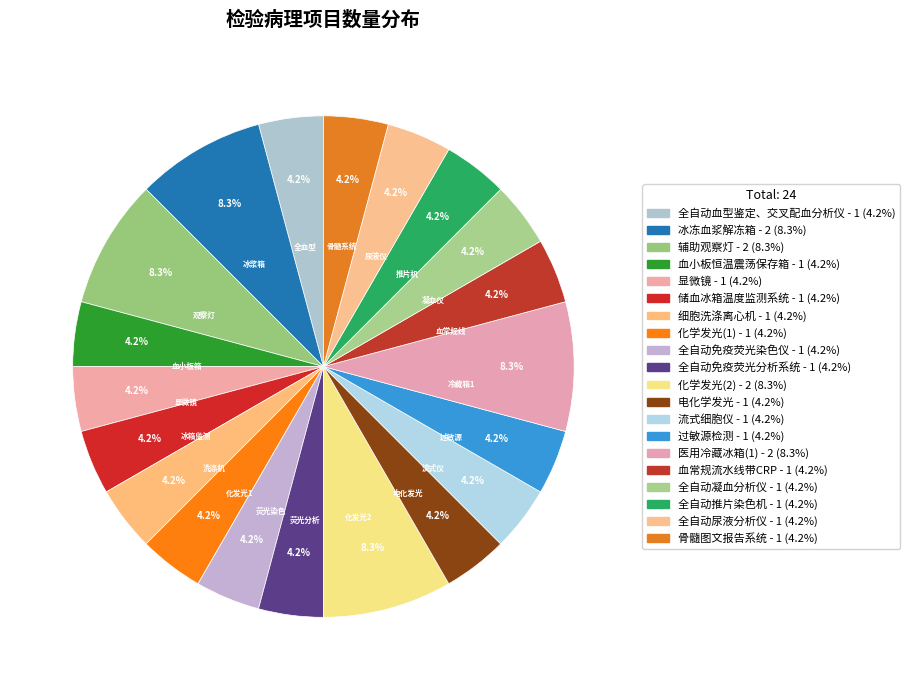

What percentage do 显微镜 and 辅助观察灯 together represent?

12.5%